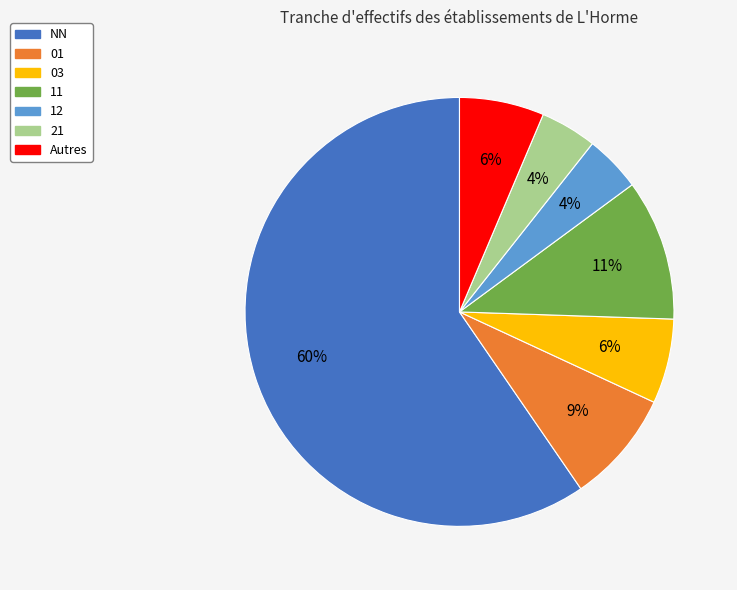

Does any single category account for the majority?

Yes